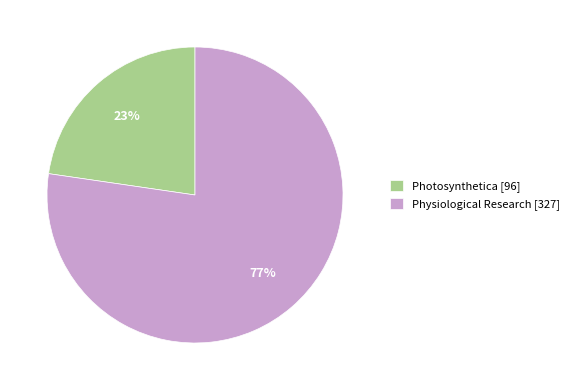

To the nearest percent, what is the combined percentage of Physiological Research [327] and Photosynthetica [96]?

100%